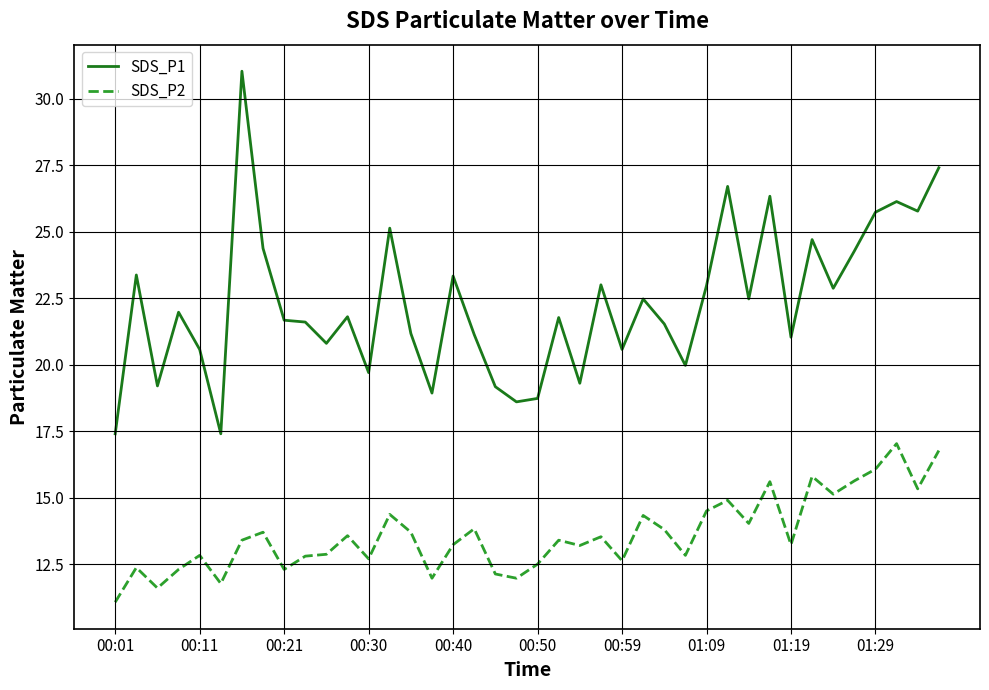

What is the minimum value shown in the chart?

11.1